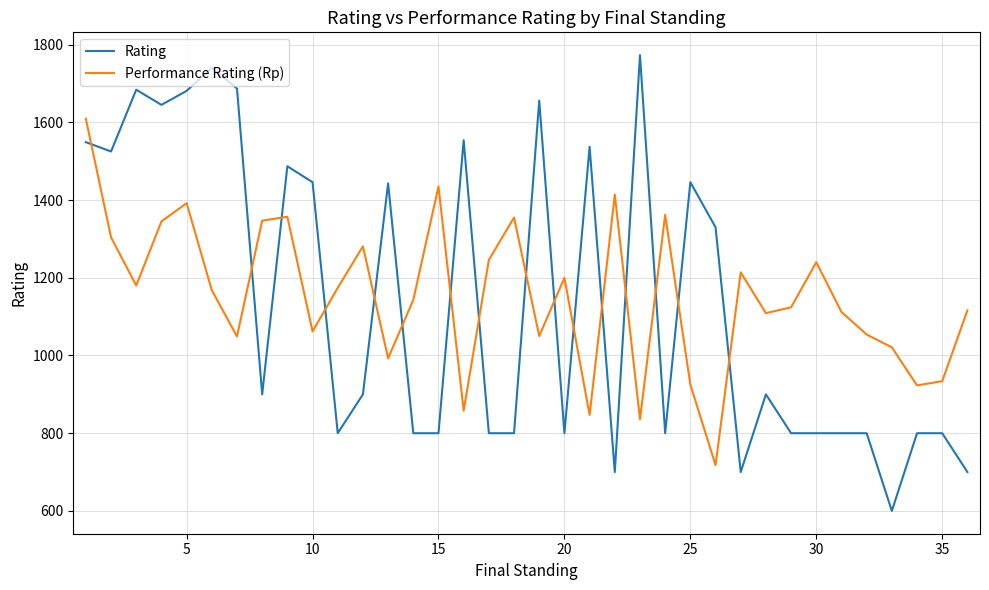

Which series has the widest spread of values?

Rating